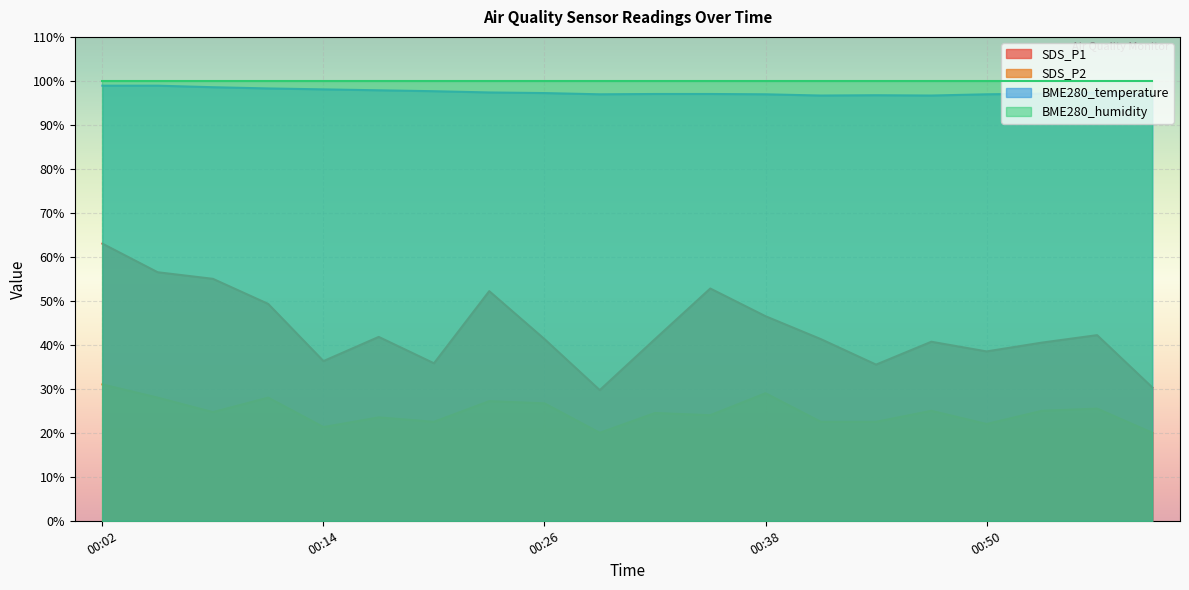

How many data points in SDS_P1 are above 41?

12